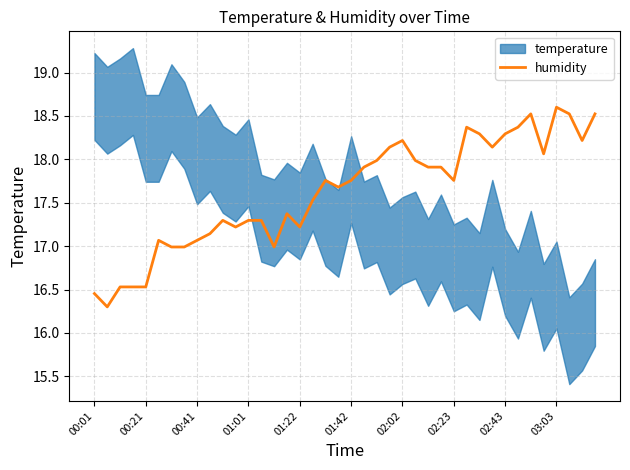

Reading left to right, what are all the values shown in this chart?

16.5	16.3	16.5	16.5	16.5	17.1	17.0	17.0	17.1	17.1	17.3	17.2	17.3	17.3	17.0	17.4	17.2	17.5	17.8	17.7	17.8	17.9	18.0	18.1	18.2	18.0	17.9	17.9	17.8	18.4	18.3	18.1	18.3	18.4	18.5	18.1	18.6	18.5	18.2	18.5